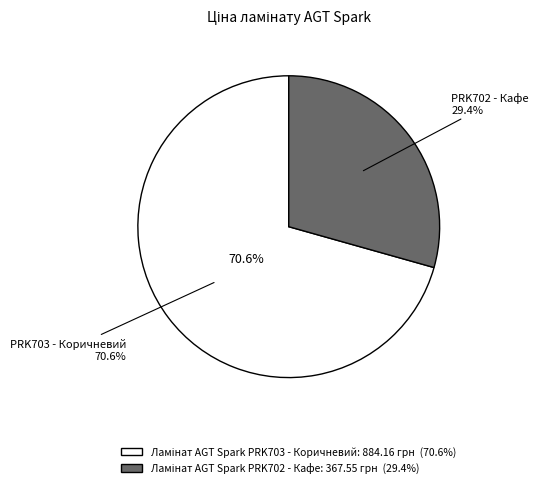

Which slice is the largest?

Ламінат AGT Spark PRK703 - Коричневий